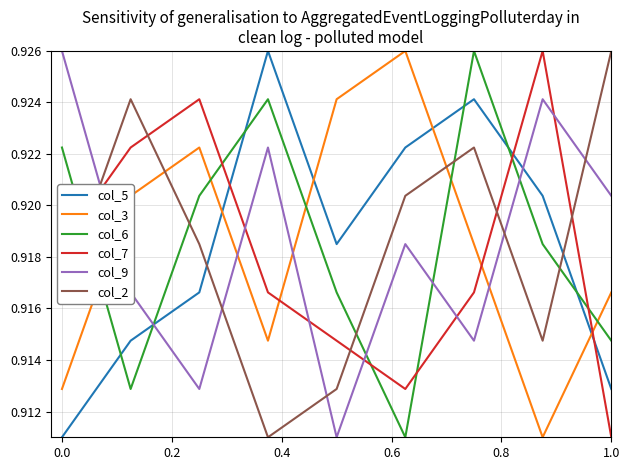

How many intersections are there between col_3 and col_9?

4